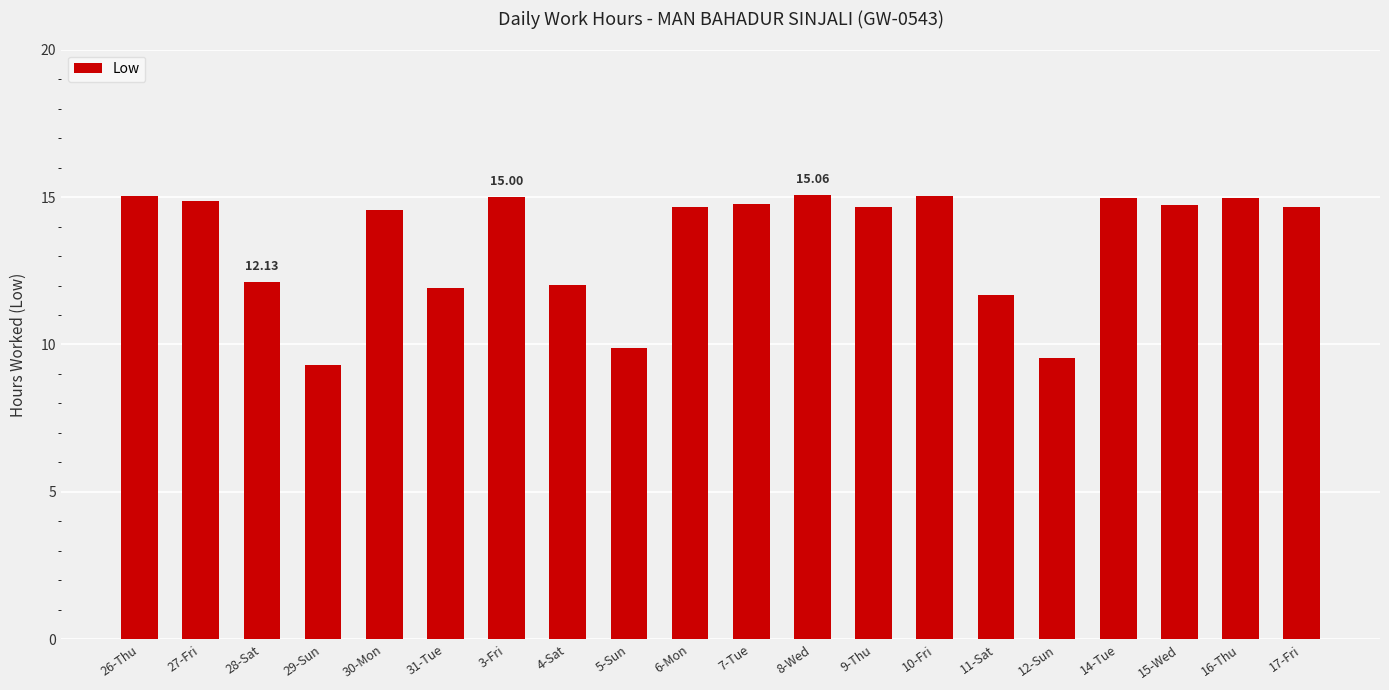

What is the minimum value shown in the chart?

9.3